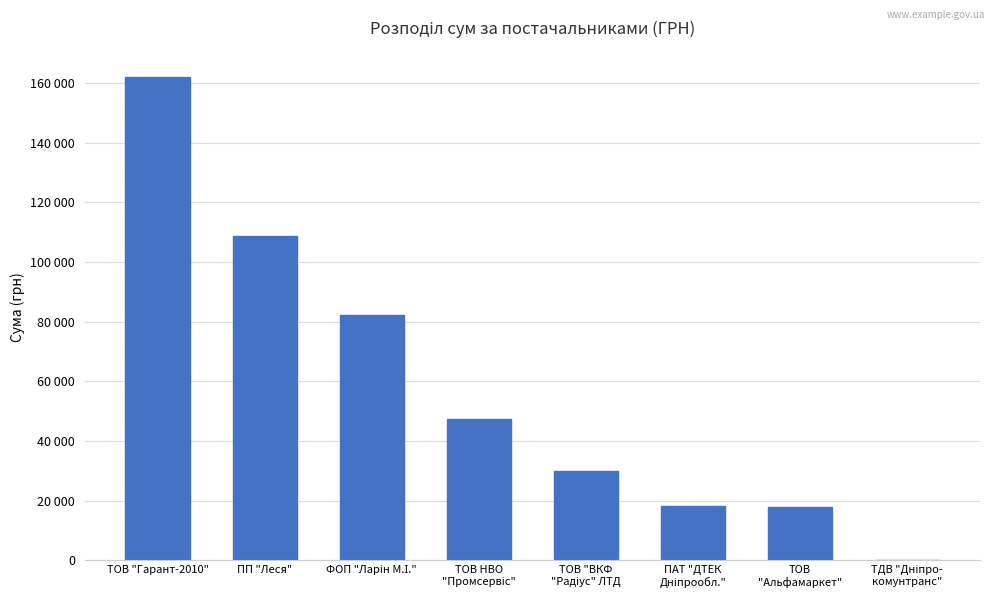

What is the difference between the values at ТОВ НВО
"Промсервіс" and ФОП "Ларін М.І."?

35070.2